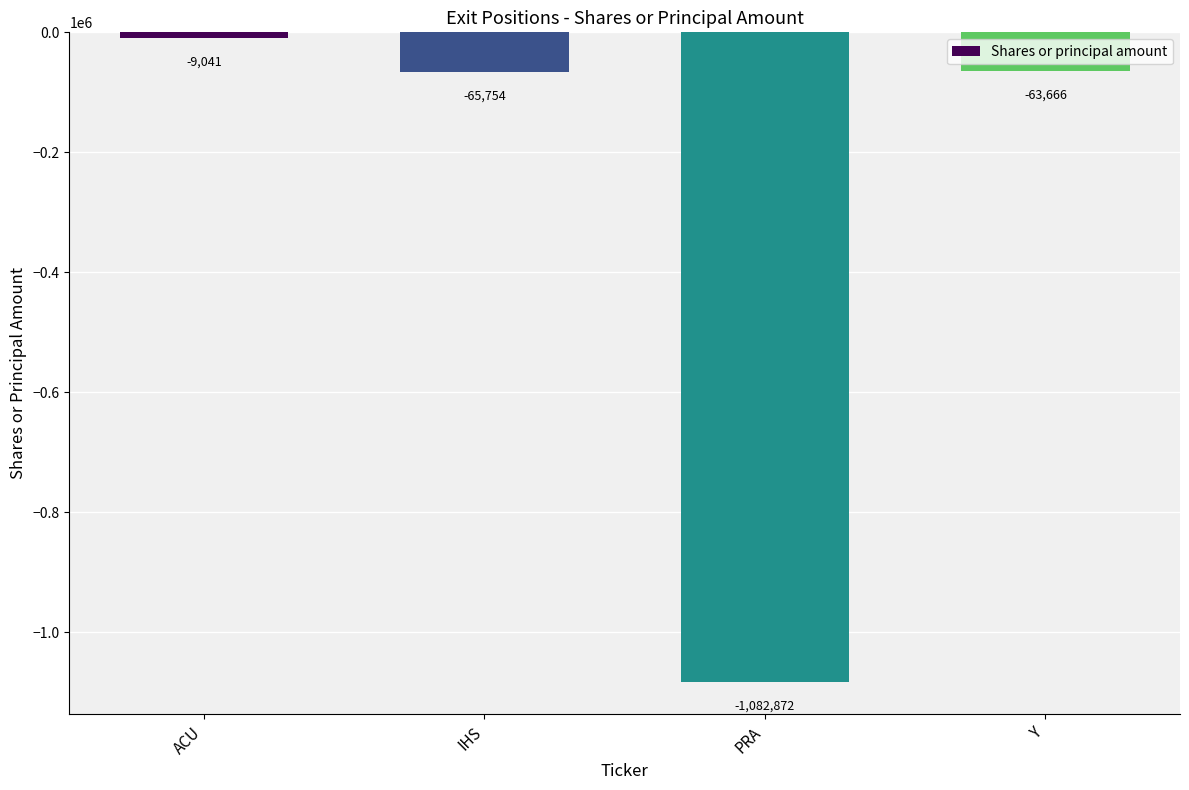

What is the smallest value displayed?

-1082872